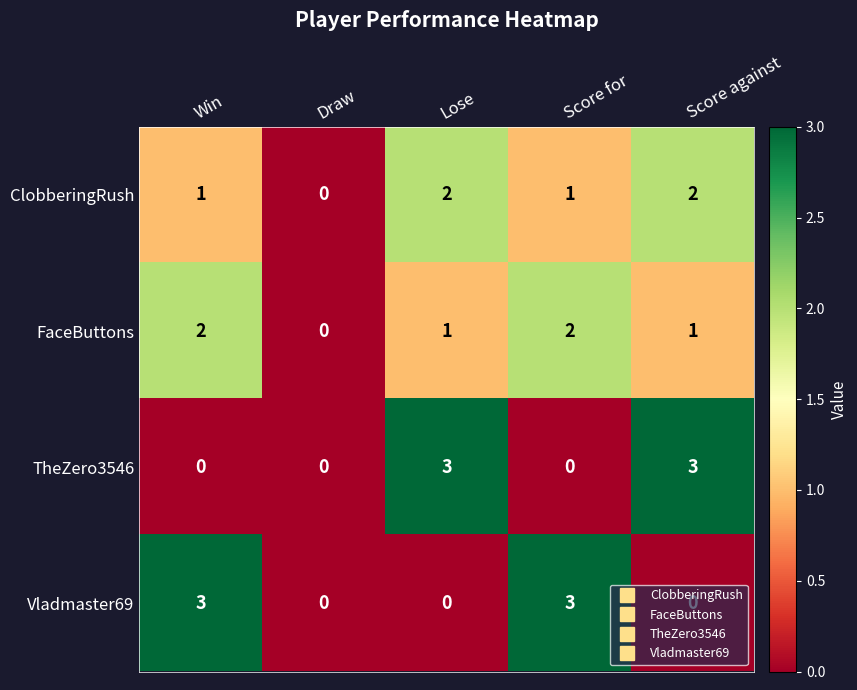

At how many categories does at least one series exceed 2?

4